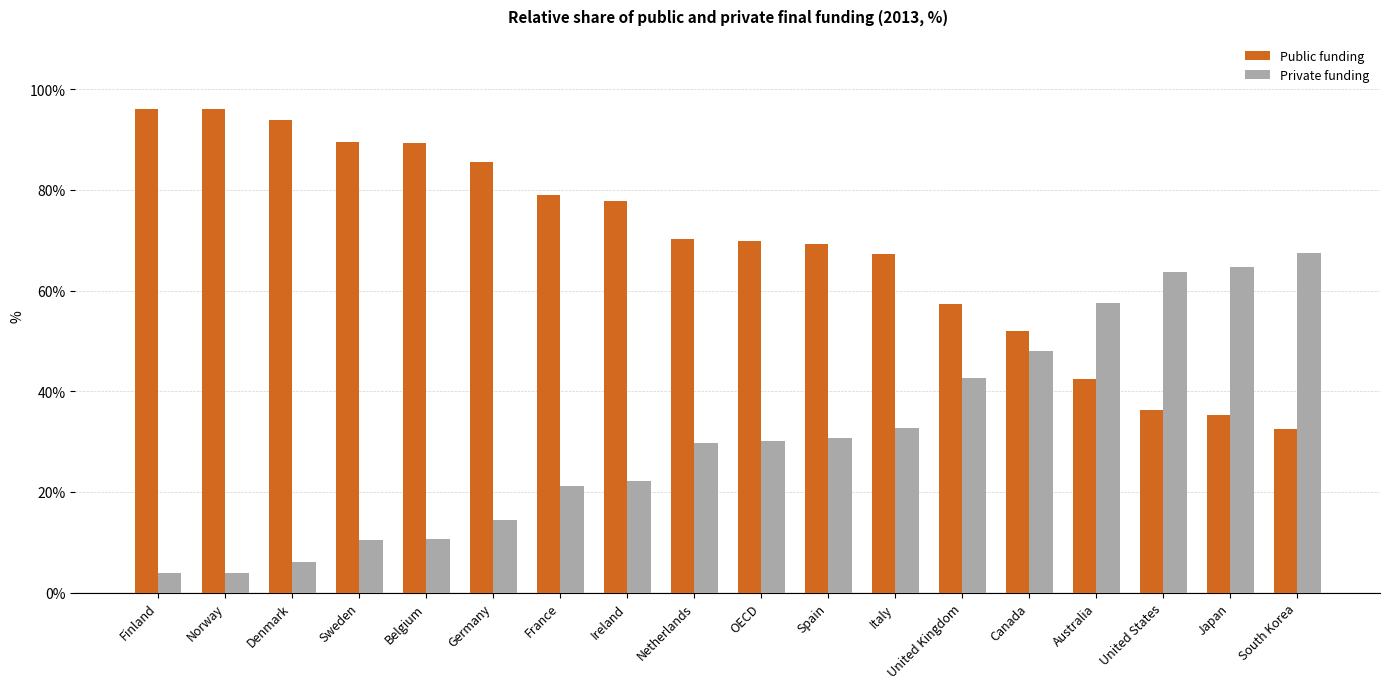

List the series in order of their peak value, highest first.

Public funding, Private funding